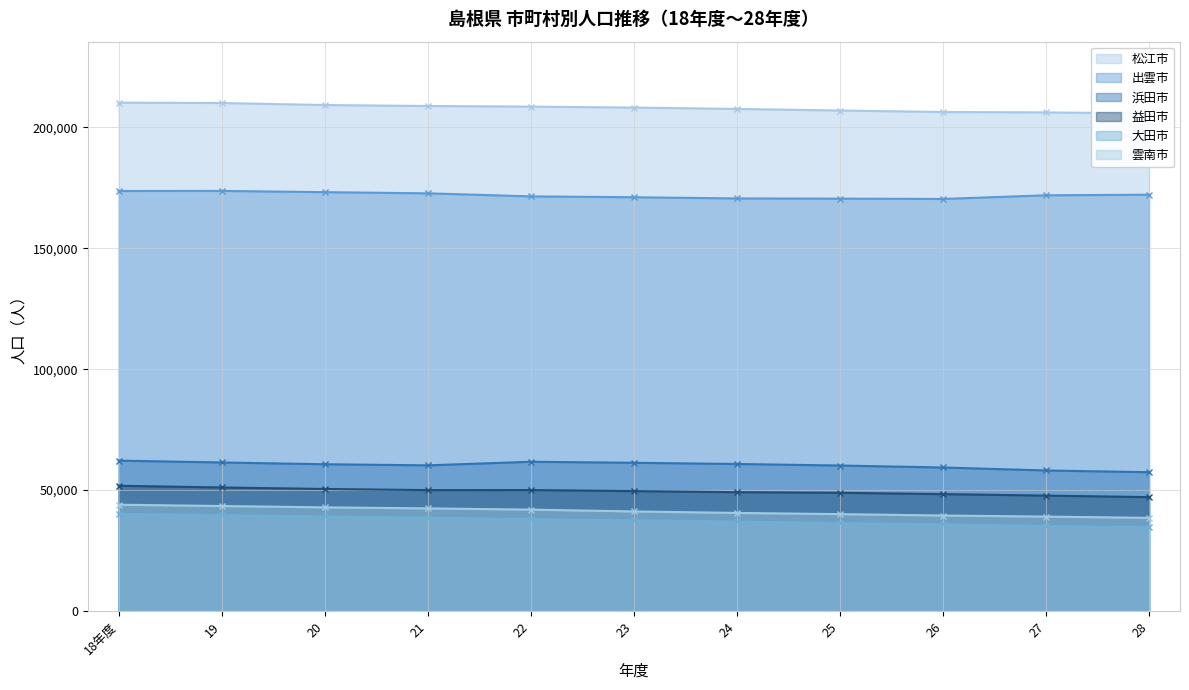

Which has a higher value, 25 or 23?

23